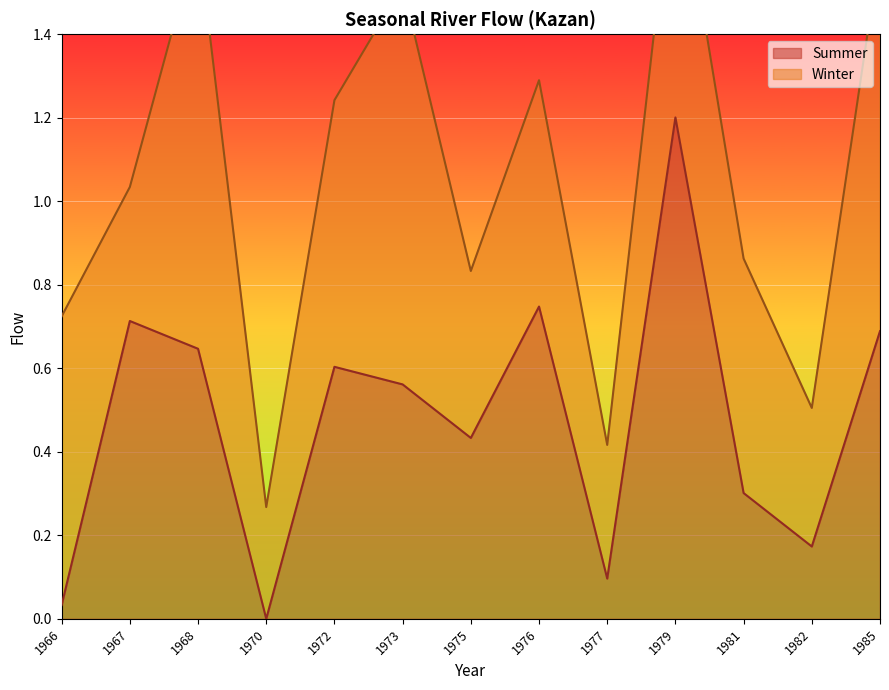

How many points are lower than both their immediate neighbors (excluding endpoints)?

4